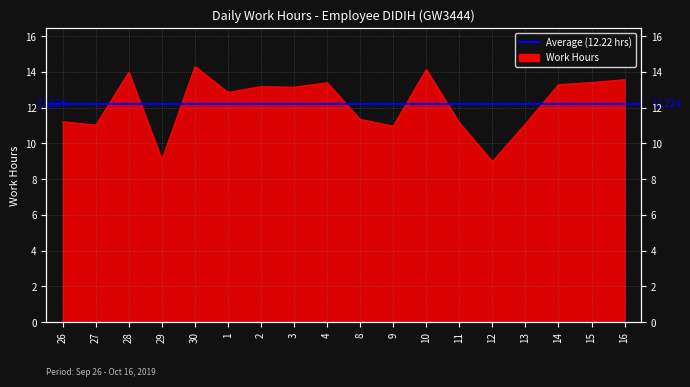

What is the label of the 14th point from the right?

30